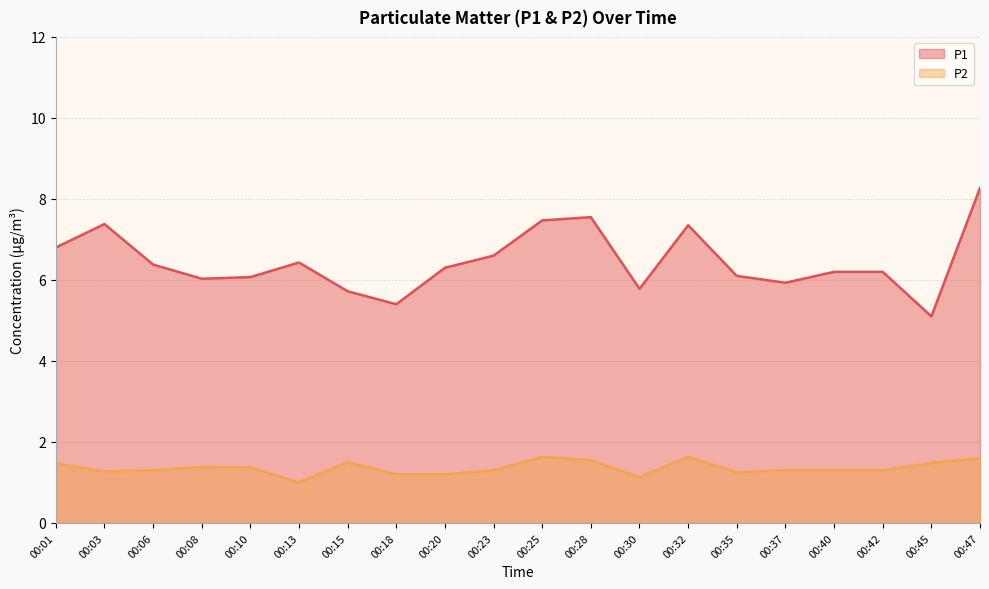

Reading left to right, extract all data points from this chart.

P1: 6.8	7.4	6.4	6.0	6.1	6.4	5.7	5.4	6.3	6.6	7.5	7.5	5.8	7.3	6.1	5.9	6.2	6.2	5.1	8.3
P2: 1.5	1.3	1.3	1.4	1.4	1.0	1.5	1.2	1.2	1.3	1.6	1.6	1.1	1.6	1.2	1.3	1.3	1.3	1.5	1.6